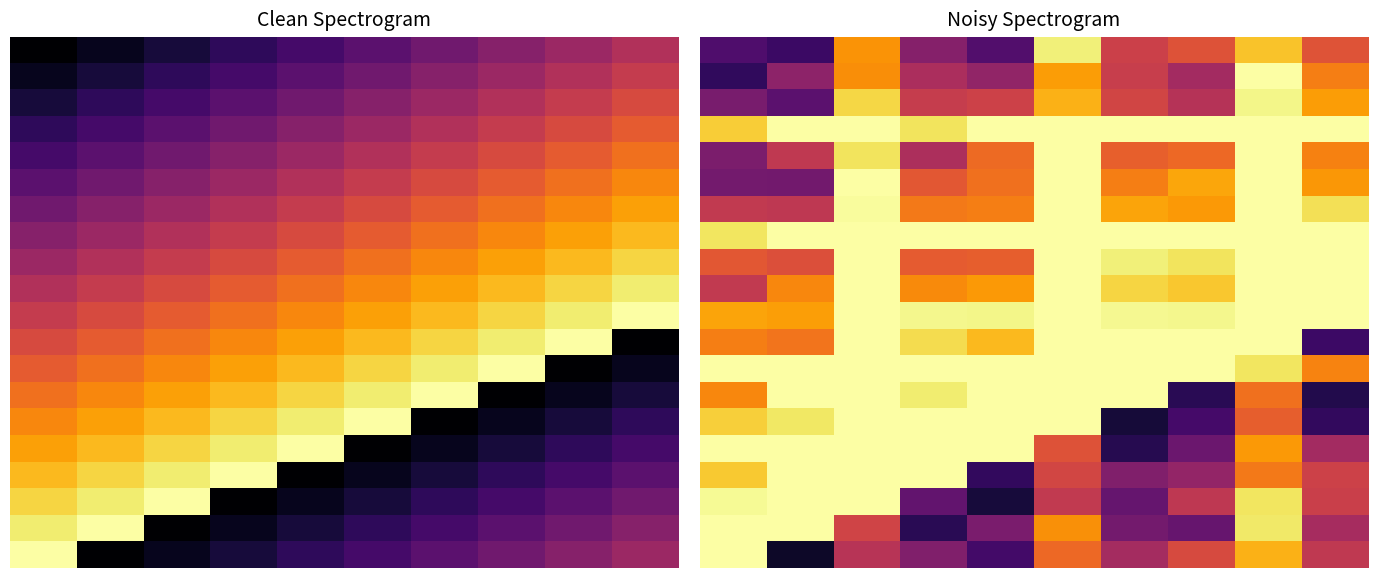

Which has a higher value, 7 or 8?

8